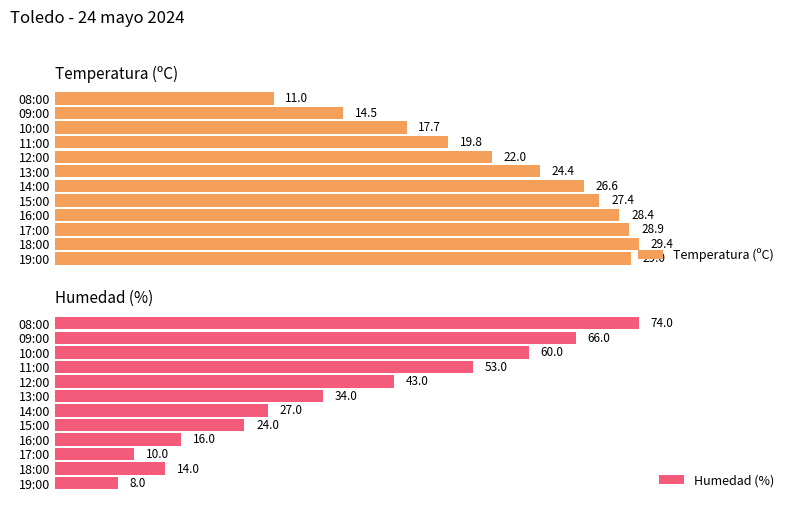

Reading right to left, extract all data points from this chart.

Temperatura (ºC): 11.0	14.5	17.7	19.8	22.0	24.4	26.6	27.4	28.4	28.9	29.4	29.0
Humedad (%): 74.0	66.0	60.0	53.0	43.0	34.0	27.0	24.0	16.0	10.0	14.0	8.0